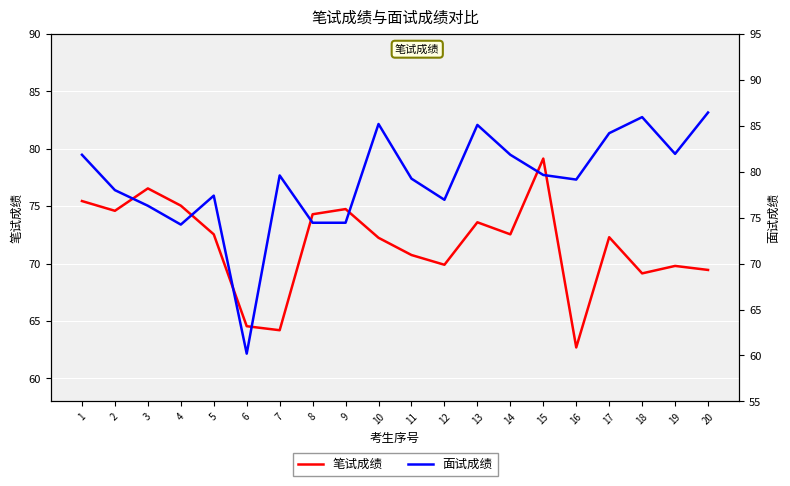

At which category does 笔试成绩 reach its first local valley?

2